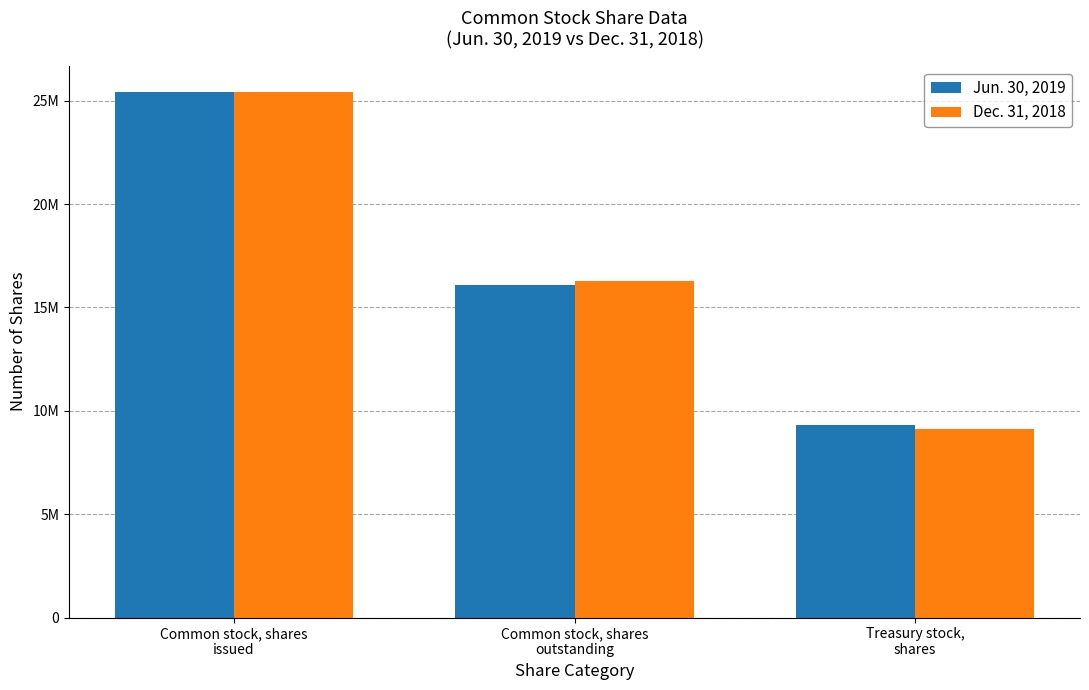

Count the Jun. 30, 2019 values in the range 9334000 to 25413000.

3